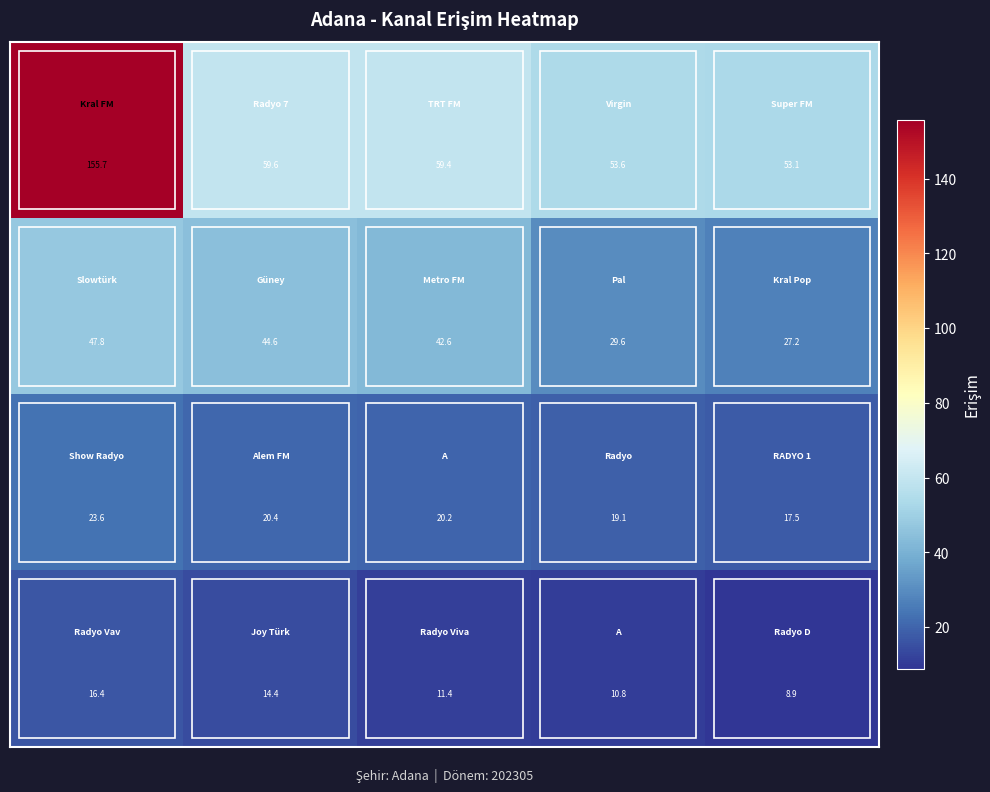

What is the minimum value shown in the chart?

8.9